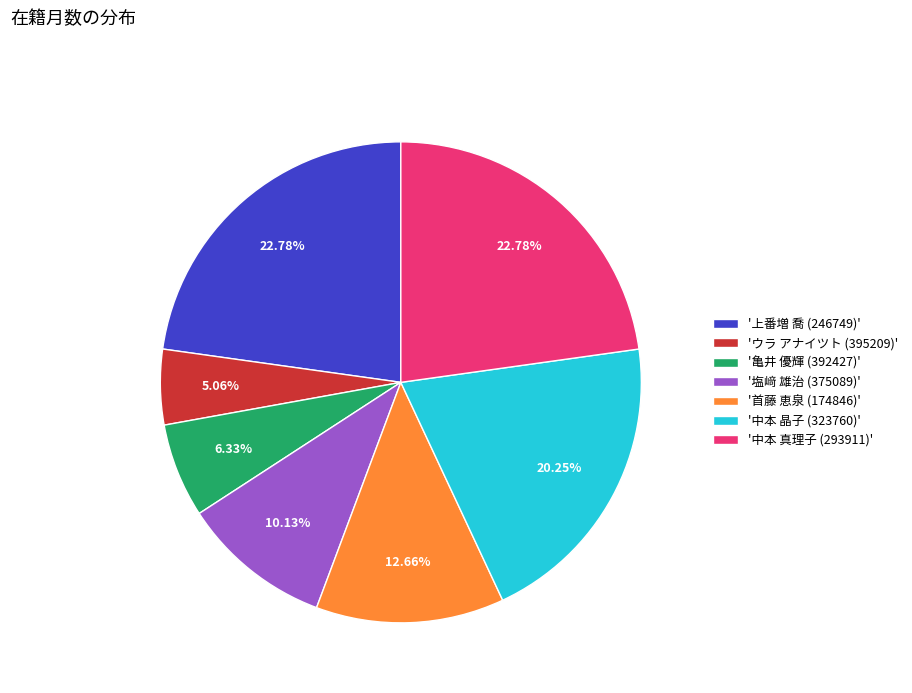

Does any single category account for the majority?

No